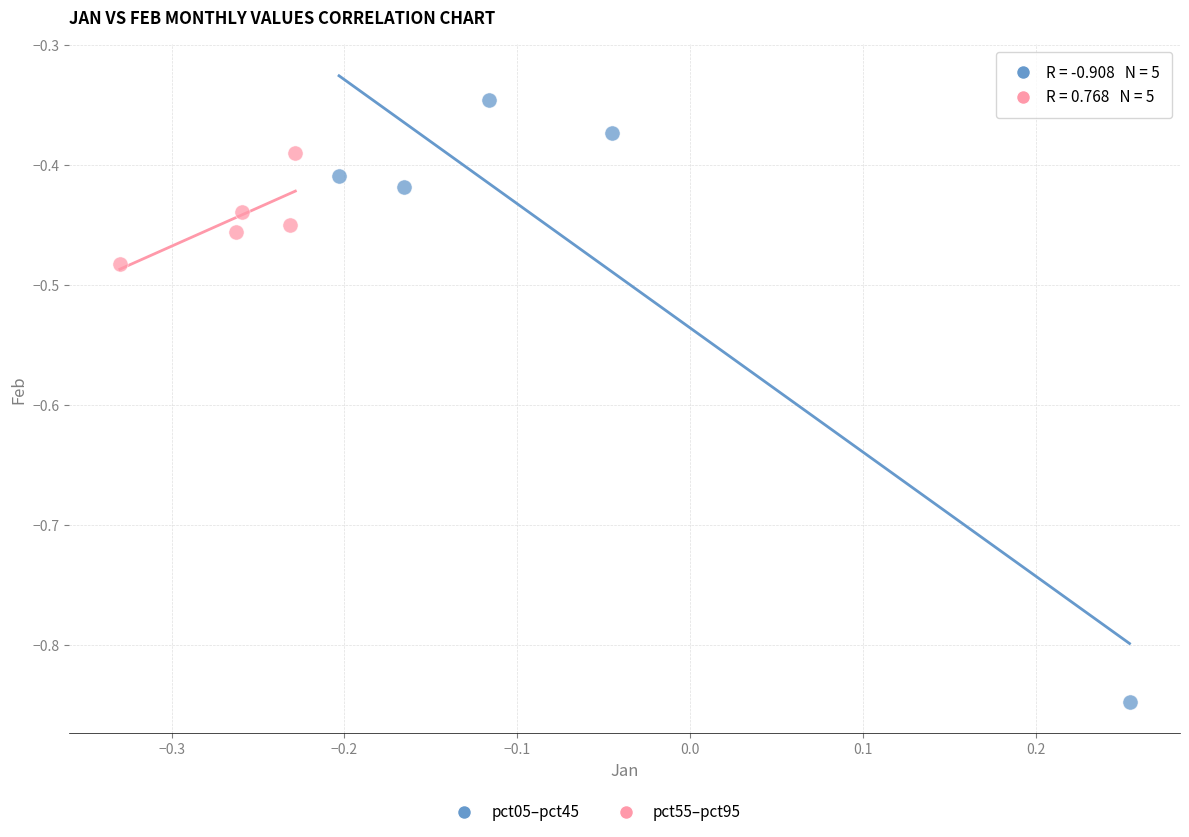

Which series contains the lowest Y value?

pct05–pct45